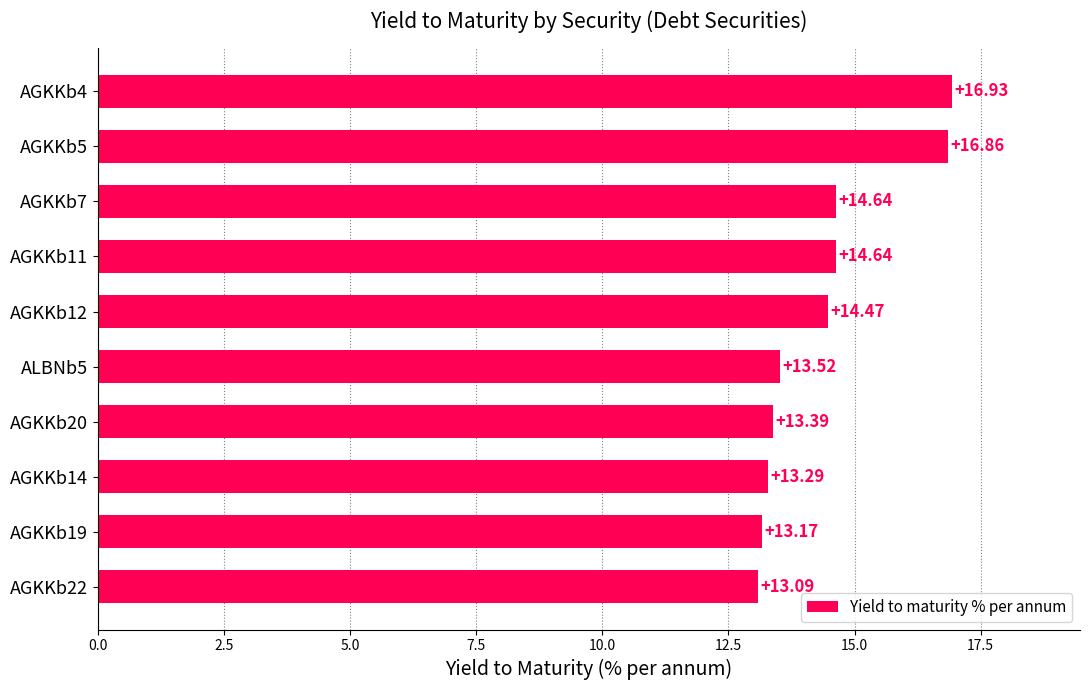

How many categories are shown in the chart?

10